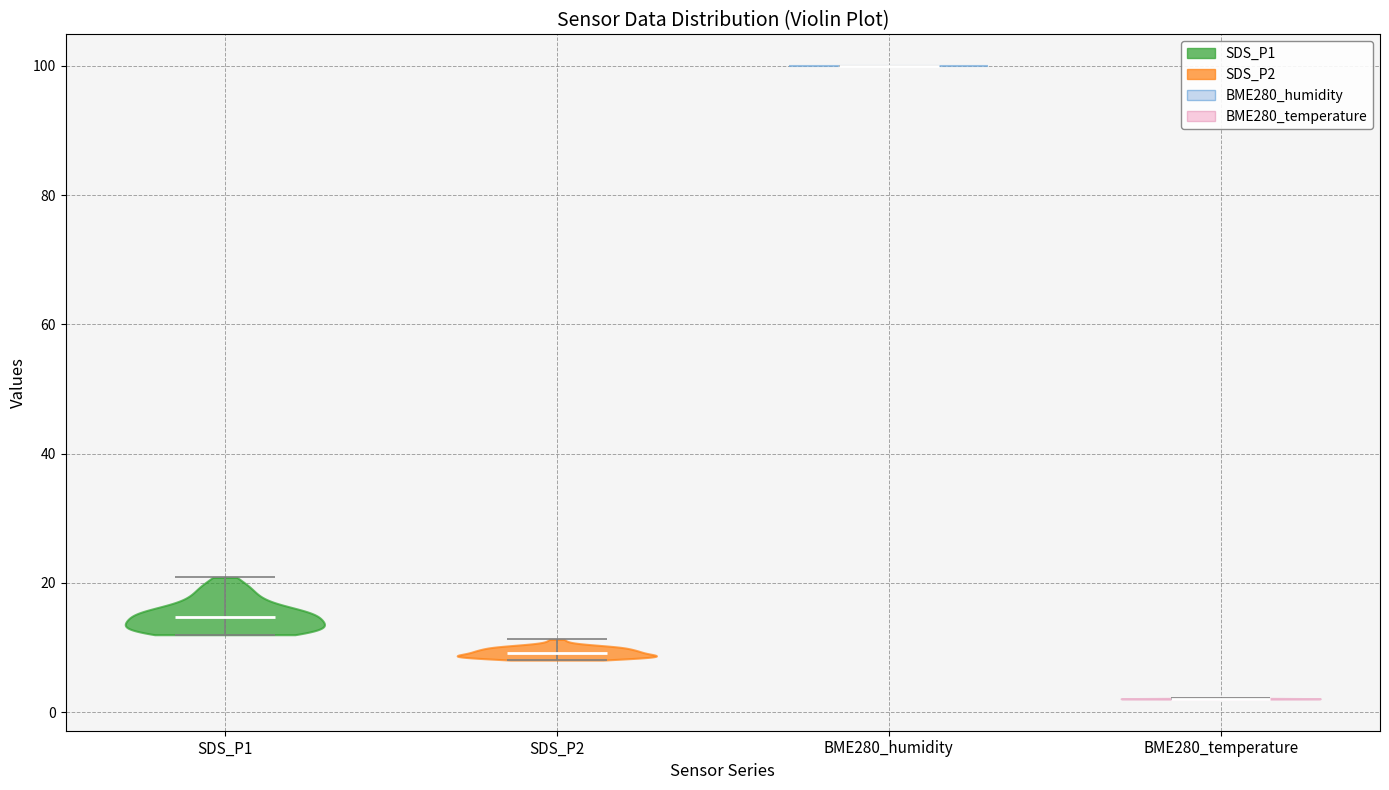

Reading left to right, read every violin against the y-axis: where its median line is, and the lowest and highest points it reaches. The values are not printed on the chart, so give them approximately, as read against the axis.

SDS_P1: median line 14, lowest point 12, highest point 20
SDS_P2: median line 10, lowest point 8, highest point 12
BME280_humidity: median line 100, lowest point 100, highest point 100
BME280_temperature: median line 2, lowest point 2, highest point 2